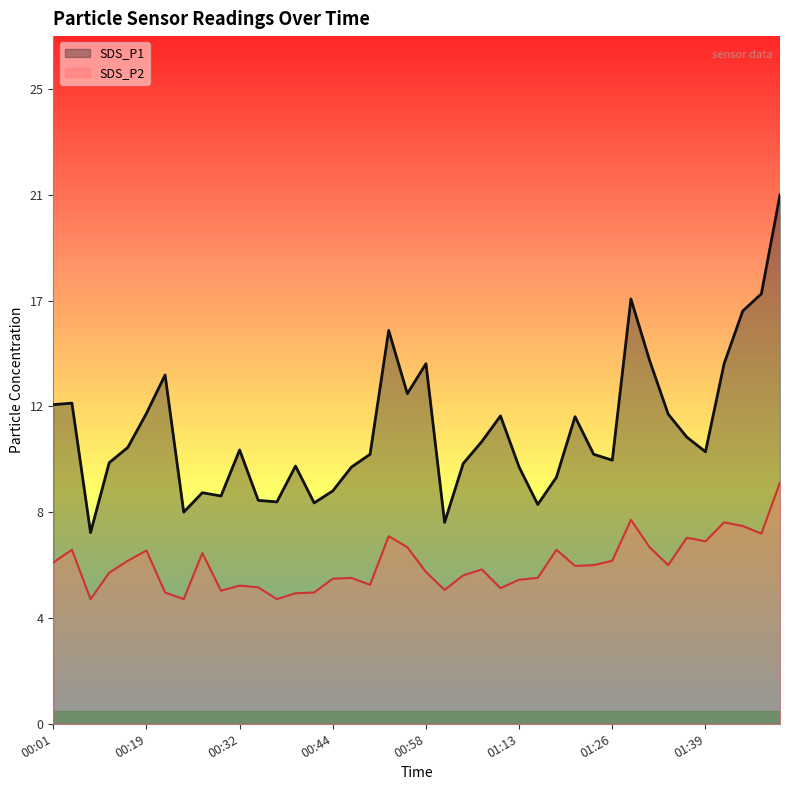

The value of SDS_P2 at 00:42 is 5.1. True or false?

True